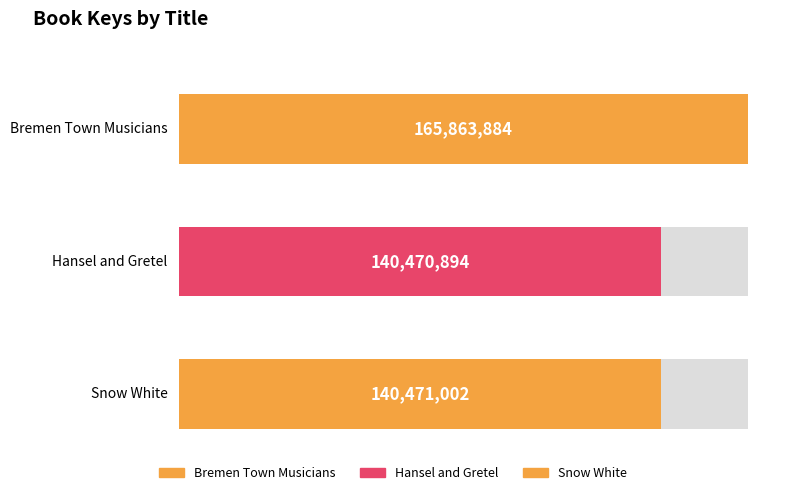

Are the bars grouped side by side (vs. stacked)?

No